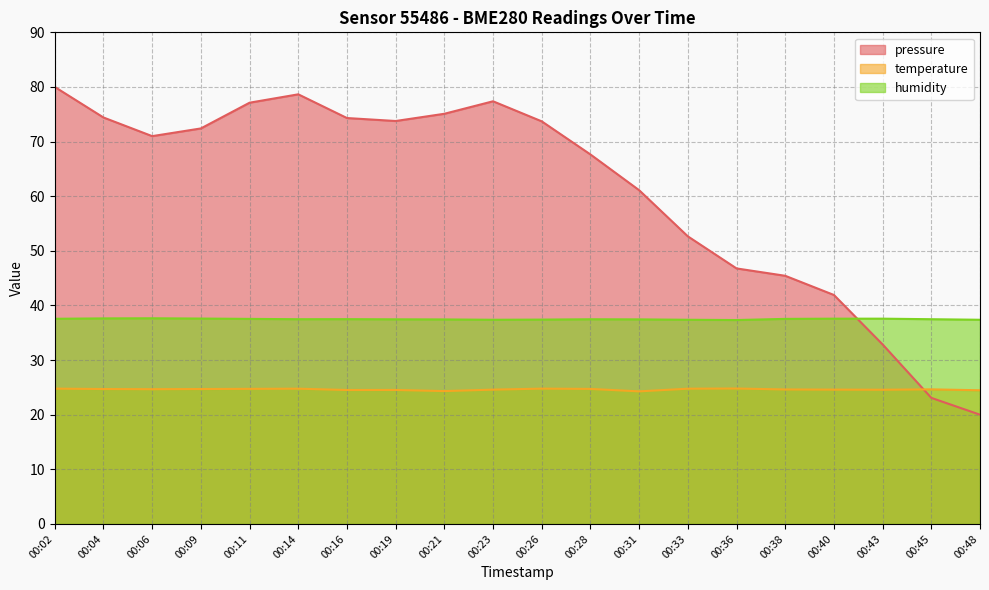

List the series in order of their overall mean, highest first.

pressure, humidity, temperature